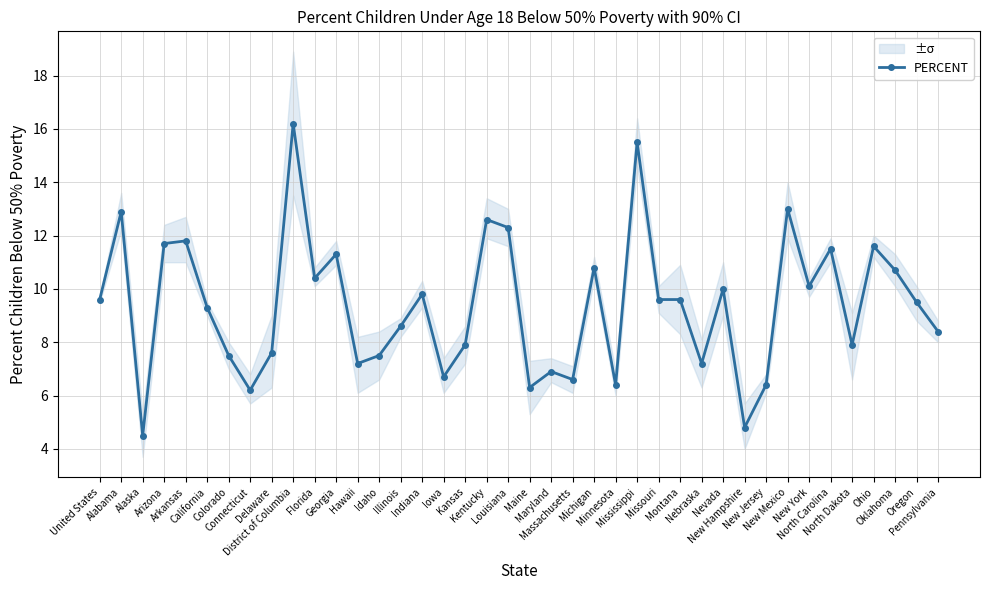

Reading right to left, list all the values displayed in this chart.

Pennsylvania=8.4	Oregon=9.5	Oklahoma=10.7	Ohio=11.6	North Dakota=7.9	North Carolina=11.5	New York=10.1	New Mexico=13.0	New Jersey=6.4	New Hampshire=4.8	Nevada=10.0	Nebraska=7.2	Montana=9.6	Missouri=9.6	Mississippi=15.5	Minnesota=6.4	Michigan=10.8	Massachusetts=6.6	Maryland=6.9	Maine=6.3	Louisiana=12.3	Kentucky=12.6	Kansas=7.9	Iowa=6.7	Indiana=9.8	Illinois=8.6	Idaho=7.5	Hawaii=7.2	Georgia=11.3	Florida=10.4	District of Columbia=16.2	Delaware=7.6	Connecticut=6.2	Colorado=7.5	California=9.3	Arkansas=11.8	Arizona=11.7	Alaska=4.5	Alabama=12.9	United States=9.6